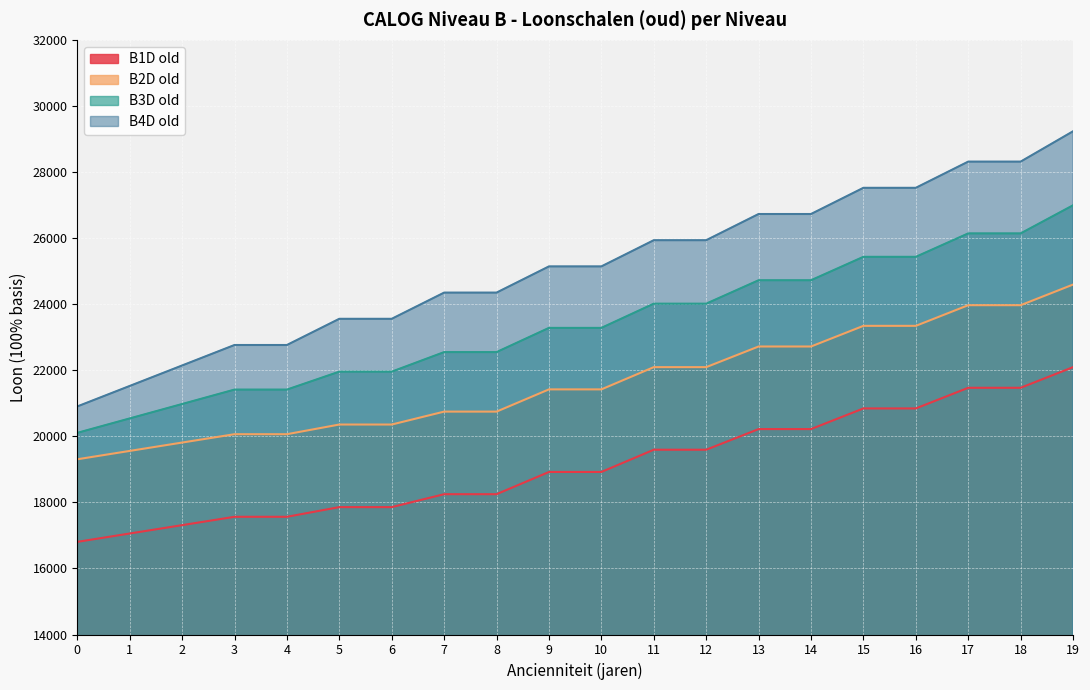

Is the value of B4D old at 3 greater than the value of B1D old at 18?

Yes